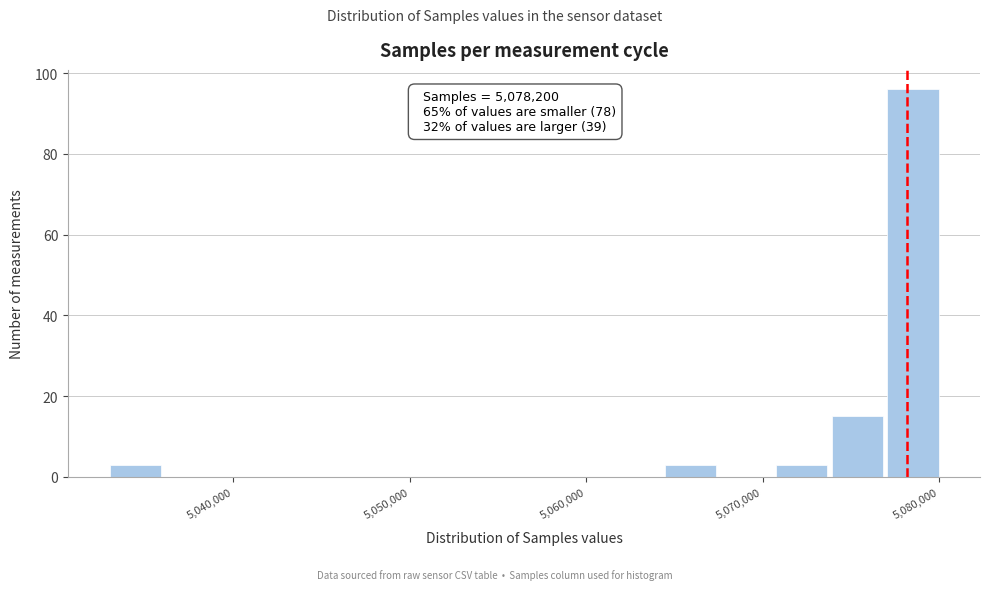

Read against the x-axis, roughly where is the centre of the tallest bar?

5079000